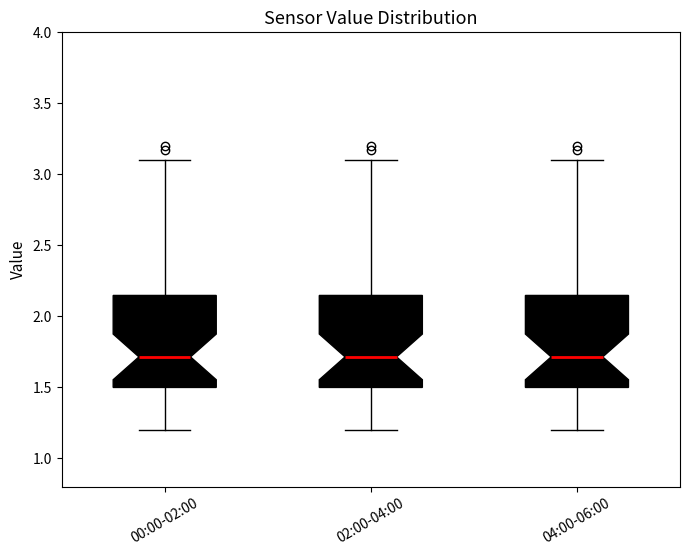

Where is the upper edge of the box for 04:00-06:00 on the y-axis? The values are not printed on the chart, so give them approximately, as read against the axis.

2.15